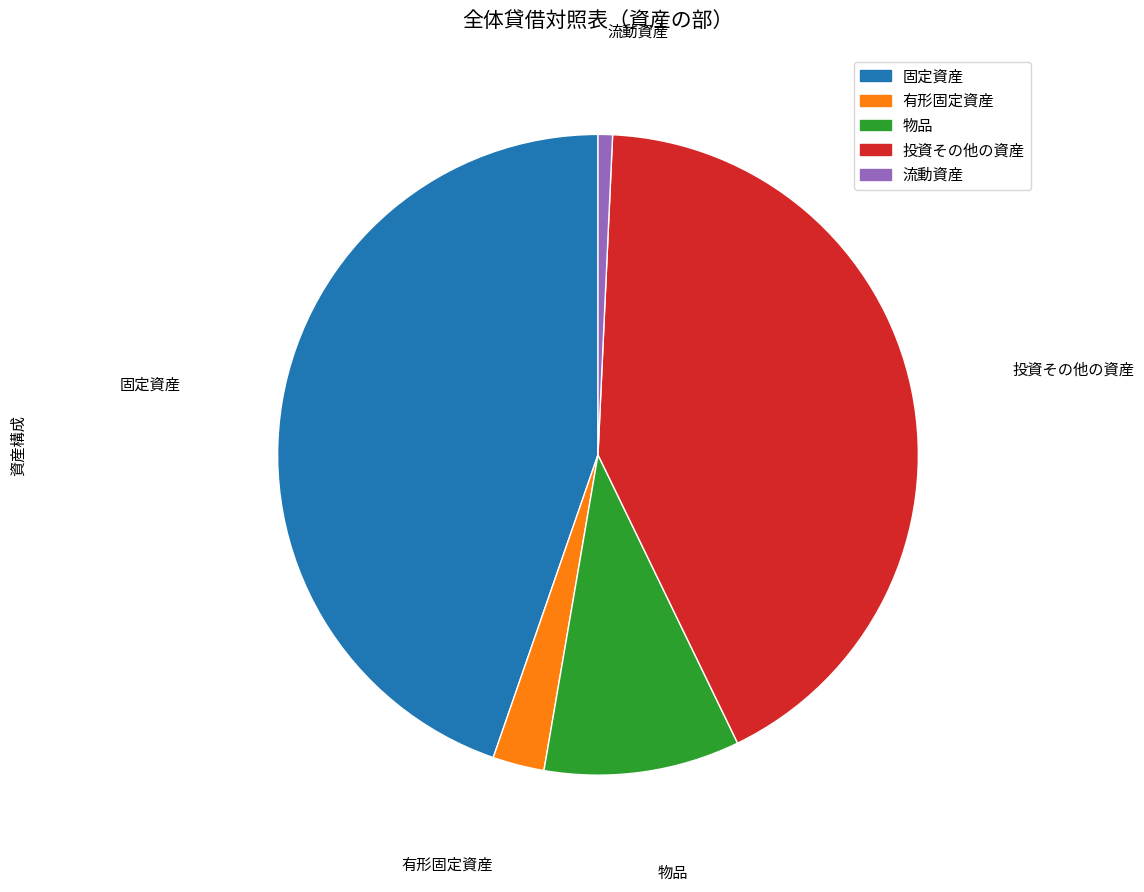

Is there any slice that represents more than half of the pie?

No